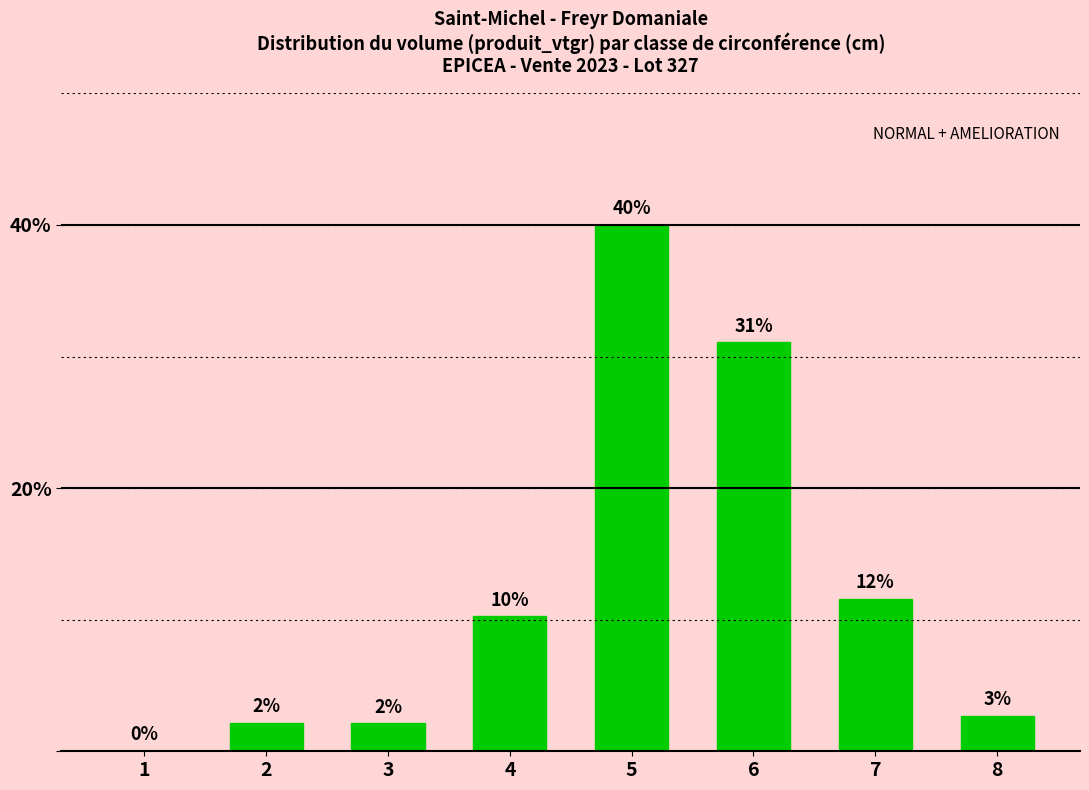

Are the bars grouped side by side (vs. stacked)?

No